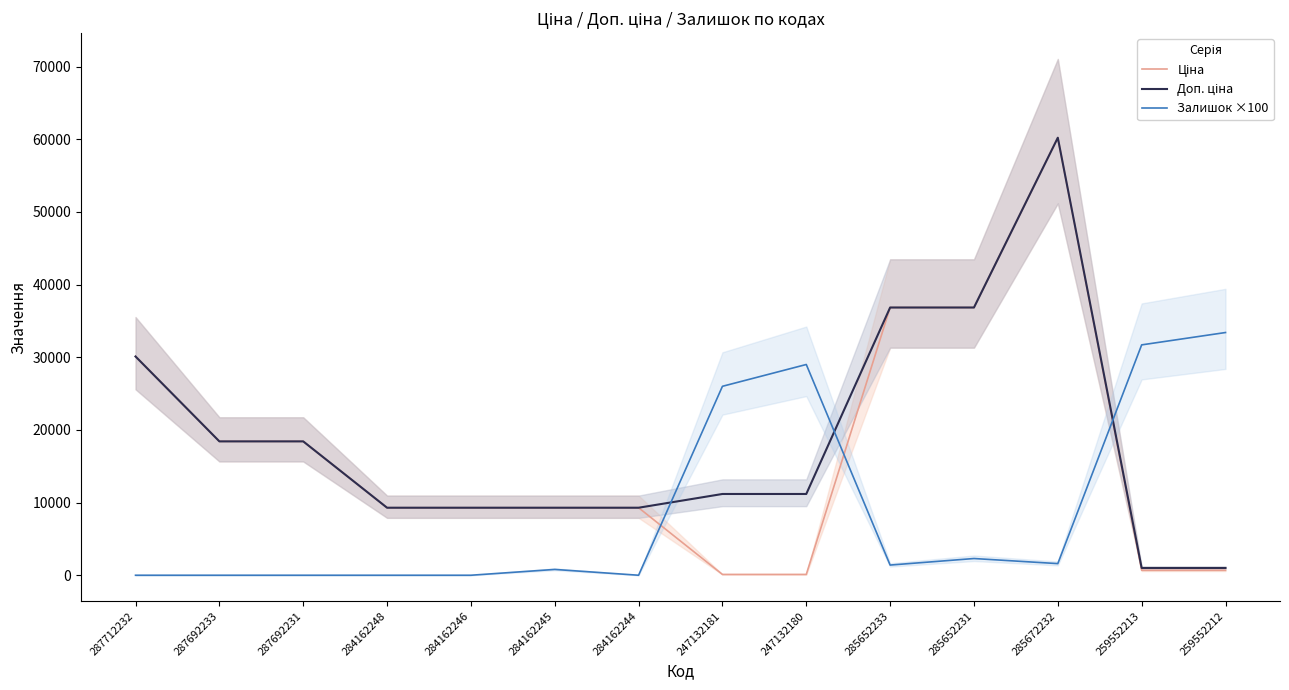

Rank the series by their maximum value, from lowest to highest.

Залишок ×100, Ціна, Доп. ціна